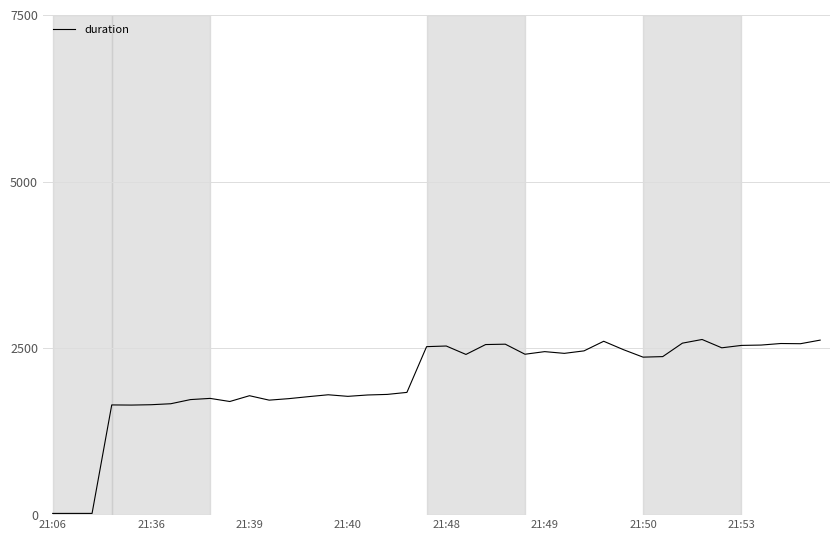

Does the chart have visible grid lines?

Yes